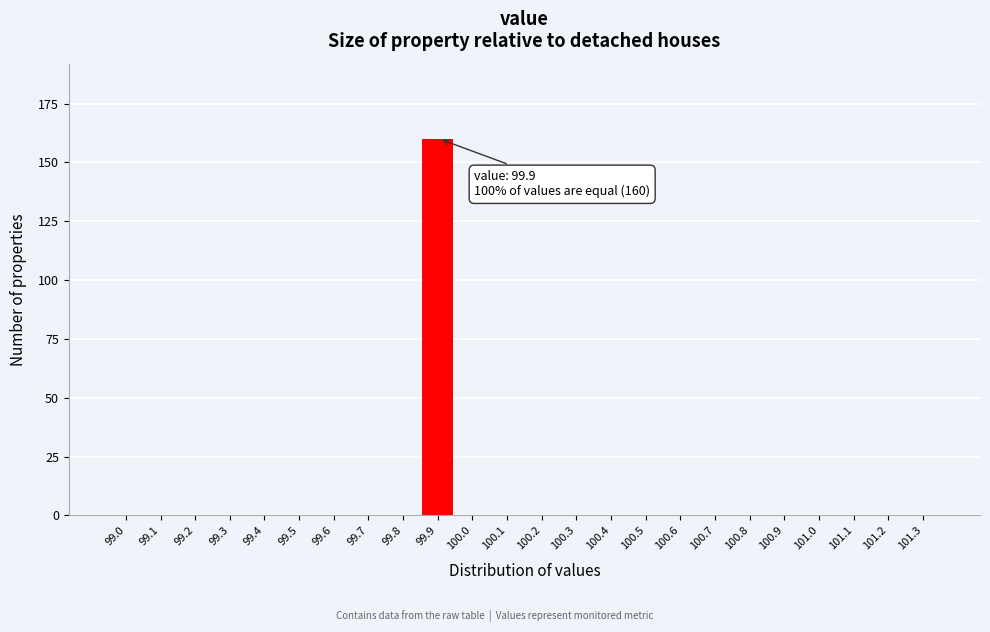

Reading left to right, what are all the values shown in this chart?

99.0=0	99.1=0	99.2=0	99.3=0	99.4=0	99.5=0	99.6=0	99.7=0	99.8=0	99.9=160	100.0=0	100.1=0	100.2=0	100.3=0	100.4=0	100.5=0	100.6=0	100.7=0	100.8=0	100.9=0	101.0=0	101.1=0	101.2=0	101.3=0